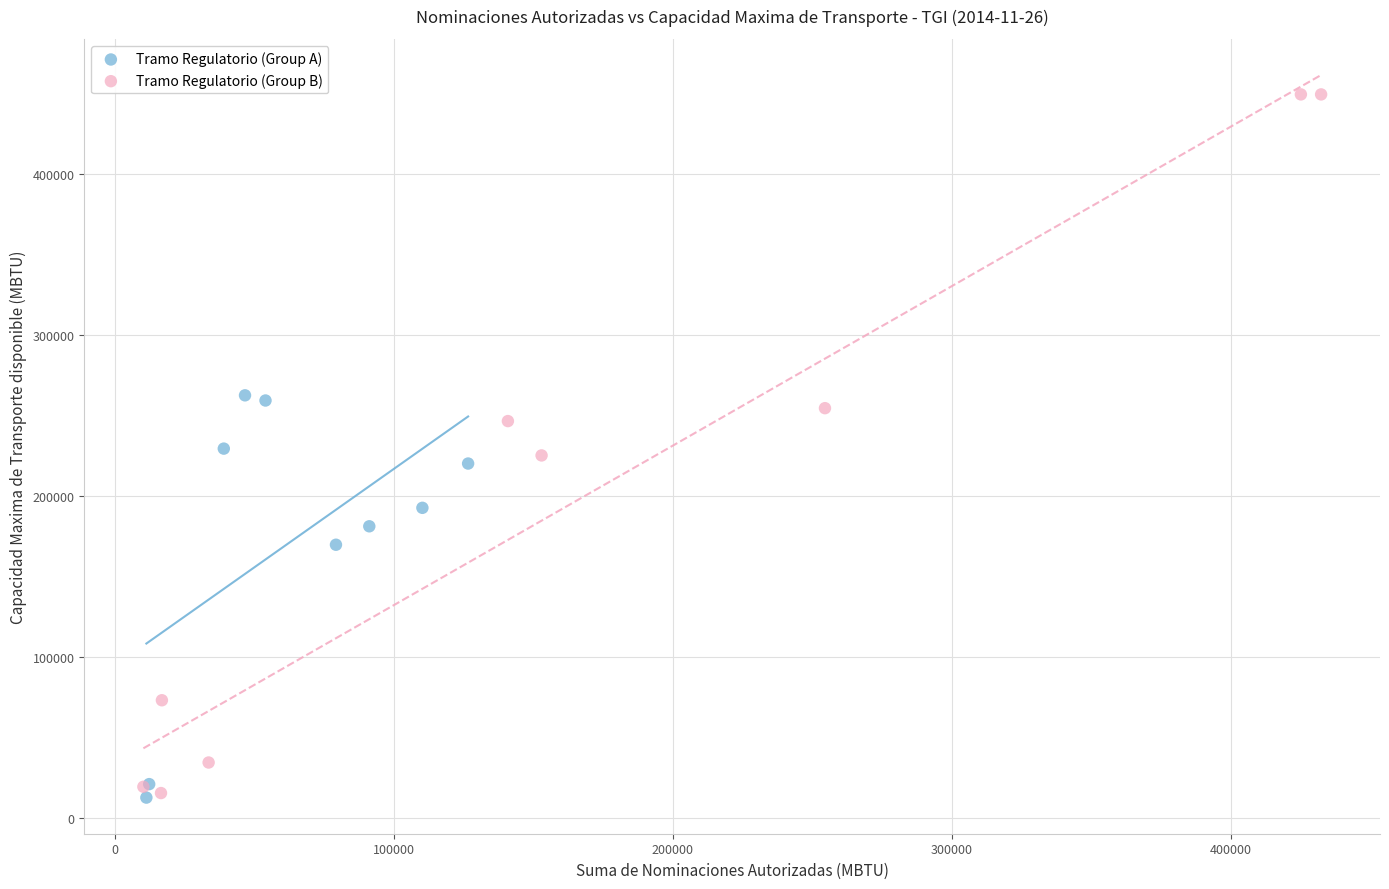

Which series has the largest Y range (max minus min)?

Tramo Regulatorio (Group B)